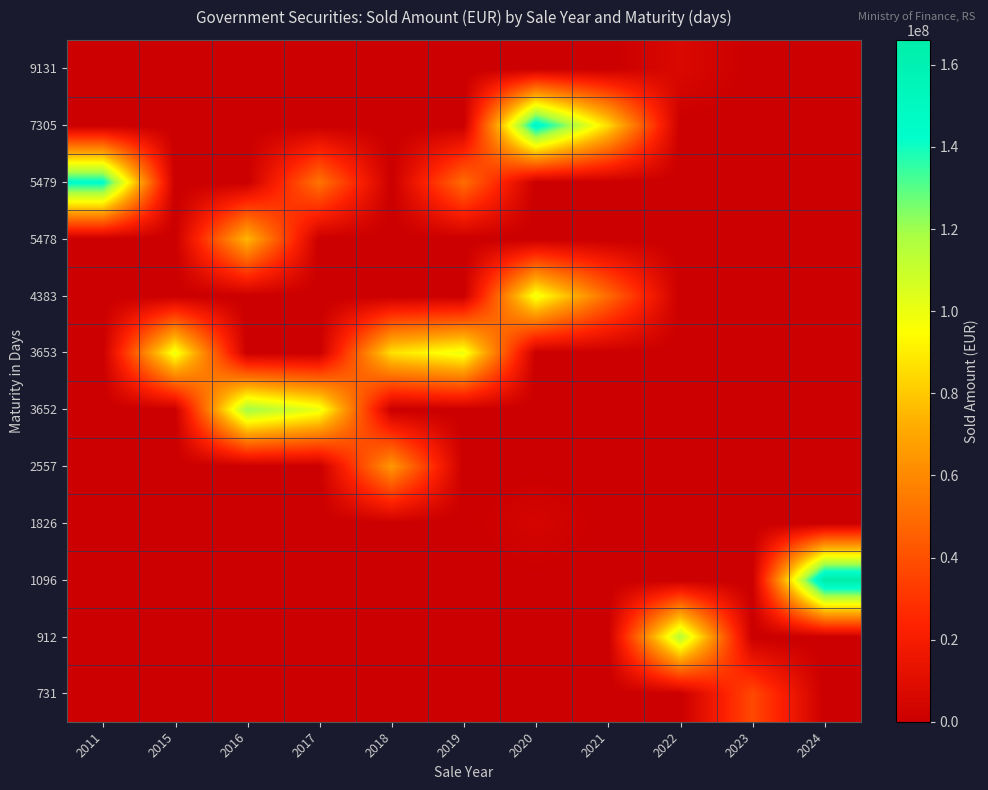

At which category does the chart reach its minimum across all series?

2011